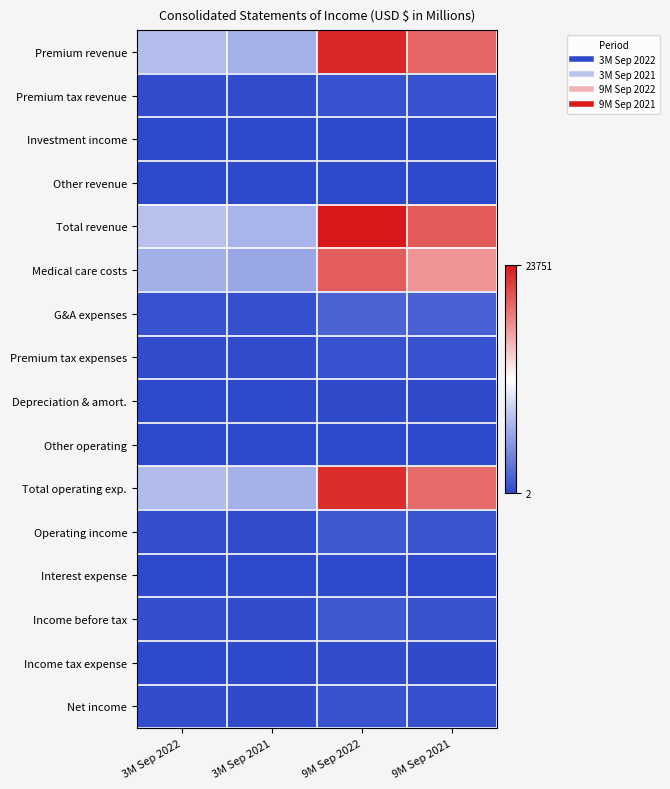

Reading right to left, extract all data points from this chart.

Premium revenue: 9M Sep 2021=19689	9M Sep 2022=22966	3M Sep 2021=6800	3M Sep 2022=7636
Premium tax revenue: 9M Sep 2021=576	9M Sep 2022=646	3M Sep 2021=204	3M Sep 2022=223
Investment income: 9M Sep 2021=39	9M Sep 2022=82	3M Sep 2021=20	3M Sep 2022=49
Other revenue: 9M Sep 2021=58	9M Sep 2022=57	3M Sep 2021=16	3M Sep 2022=19
Total revenue: 9M Sep 2021=20362	9M Sep 2022=23751	3M Sep 2021=7040	3M Sep 2022=7927
Medical care costs: 9M Sep 2021=17342	9M Sep 2022=20183	3M Sep 2021=6049	3M Sep 2022=6748
G&A expenses: 9M Sep 2021=1489	9M Sep 2022=1682	3M Sep 2021=532	3M Sep 2022=560
Premium tax expenses: 9M Sep 2021=576	9M Sep 2022=646	3M Sep 2021=204	3M Sep 2022=223
Depreciation & amort.: 9M Sep 2021=96	9M Sep 2022=129	3M Sep 2021=32	3M Sep 2022=45
Other operating: 9M Sep 2021=30	9M Sep 2022=43	3M Sep 2021=2	3M Sep 2022=16
Total operating exp.: 9M Sep 2021=19533	9M Sep 2022=22683	3M Sep 2021=6819	3M Sep 2022=7592
Operating income: 9M Sep 2021=829	9M Sep 2022=1068	3M Sep 2021=221	3M Sep 2022=335
Interest expense: 9M Sep 2021=90	9M Sep 2022=83	3M Sep 2021=30	3M Sep 2022=28
Income before tax: 9M Sep 2021=739	9M Sep 2022=985	3M Sep 2021=191	3M Sep 2022=307
Income tax expense: 9M Sep 2021=183	9M Sep 2022=249	3M Sep 2021=48	3M Sep 2022=77
Net income: 9M Sep 2021=556	9M Sep 2022=736	3M Sep 2021=143	3M Sep 2022=230